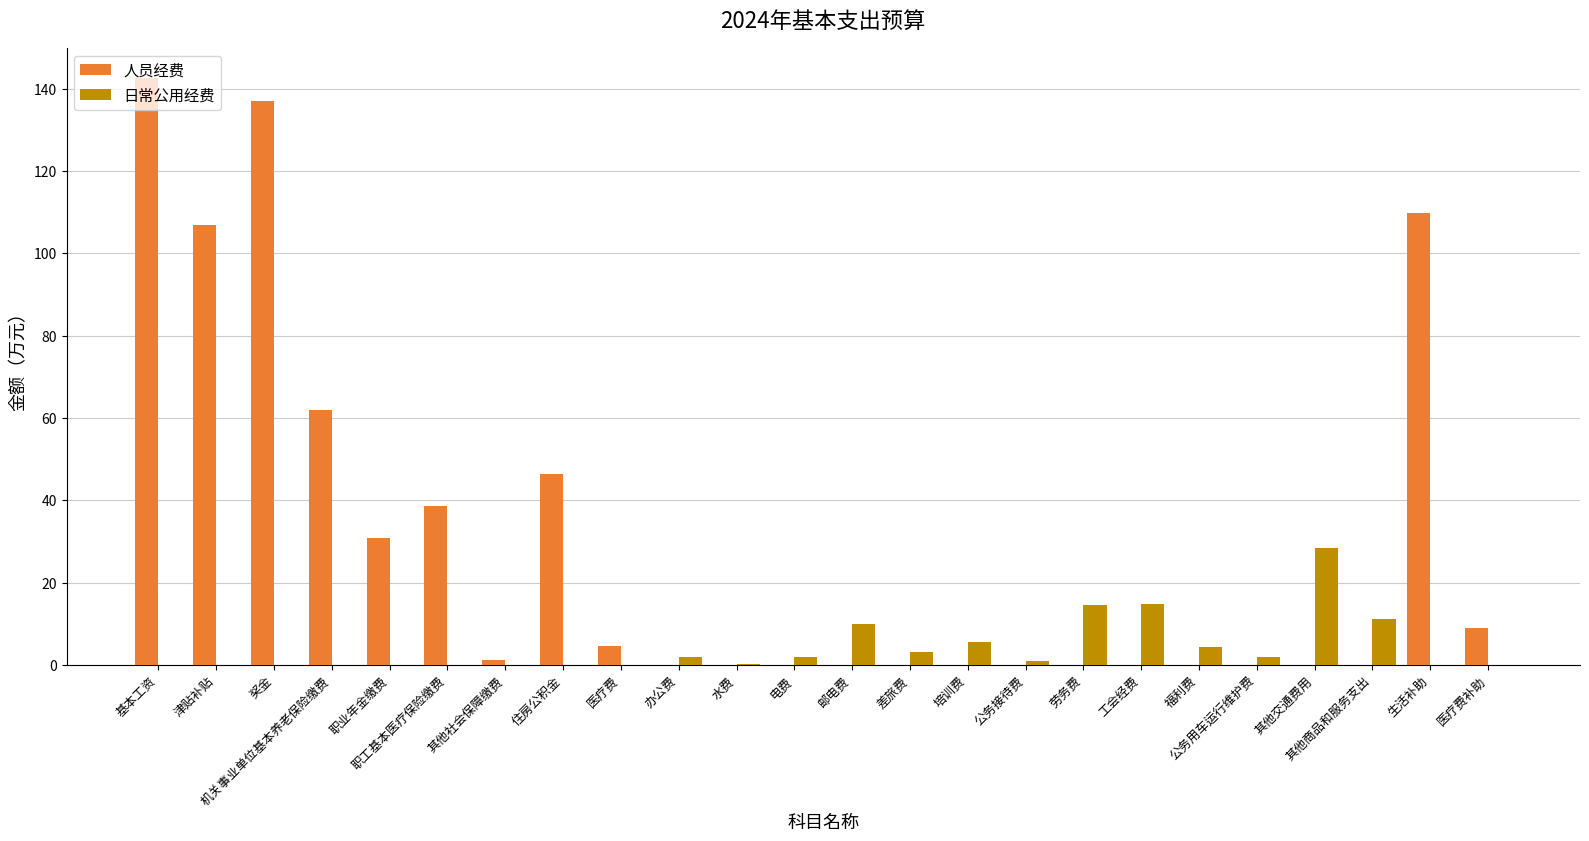

At which label is 人员经费 closest to 71?

机关事业单位基本养老保险缴费